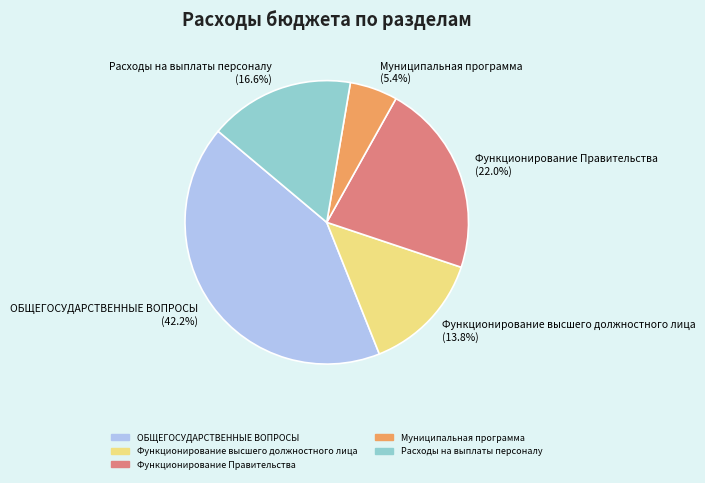

Rank the categories by value from highest to lowest.

ОБЩЕГОСУДАРСТВЕННЫЕ ВОПРОСЫ (42.2%), Функционирование Правительства (22.0%), Расходы на выплаты персоналу (16.6%), Функционирование высшего должностного лица (13.8%), Муниципальная программа (5.4%)